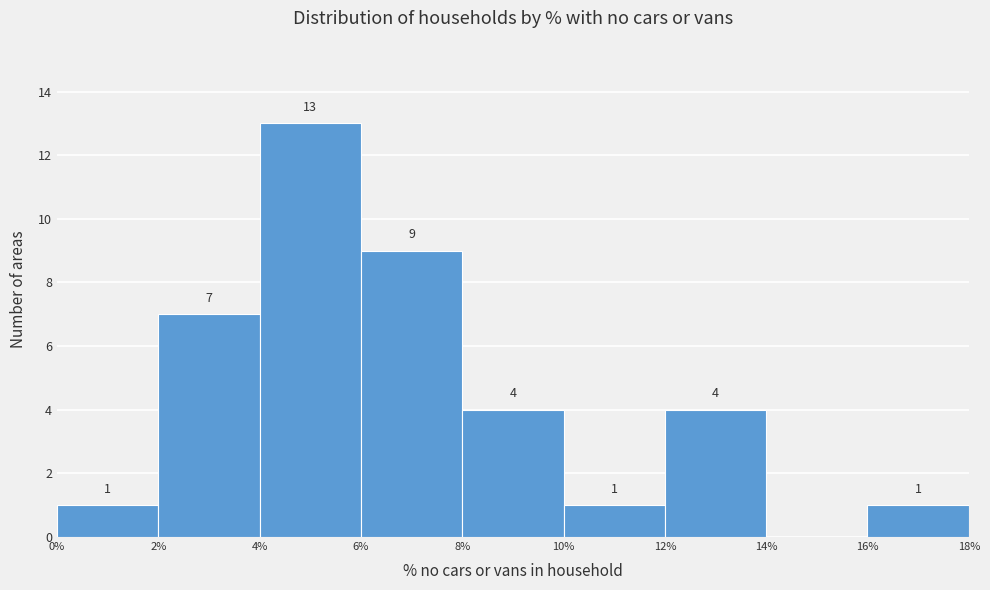

Over which range of the x-axis is the bar tallest?

4% to 6%